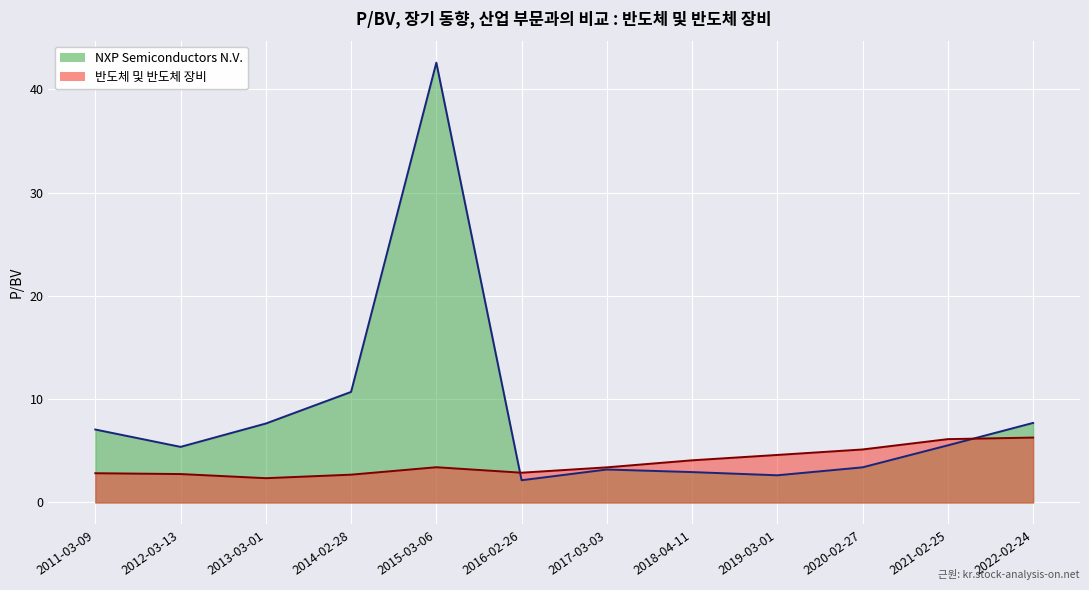

Reading left to right, what are all the values shown in this chart?

NXP Semiconductors N.V.: 7.1	5.4	7.6	10.7	42.6	2.1	3.2	2.9	2.6	3.4	5.5	7.7
반도체 및 반도체 장비: 2.8	2.8	2.4	2.7	3.4	2.9	3.4	4.1	4.6	5.1	6.1	6.3